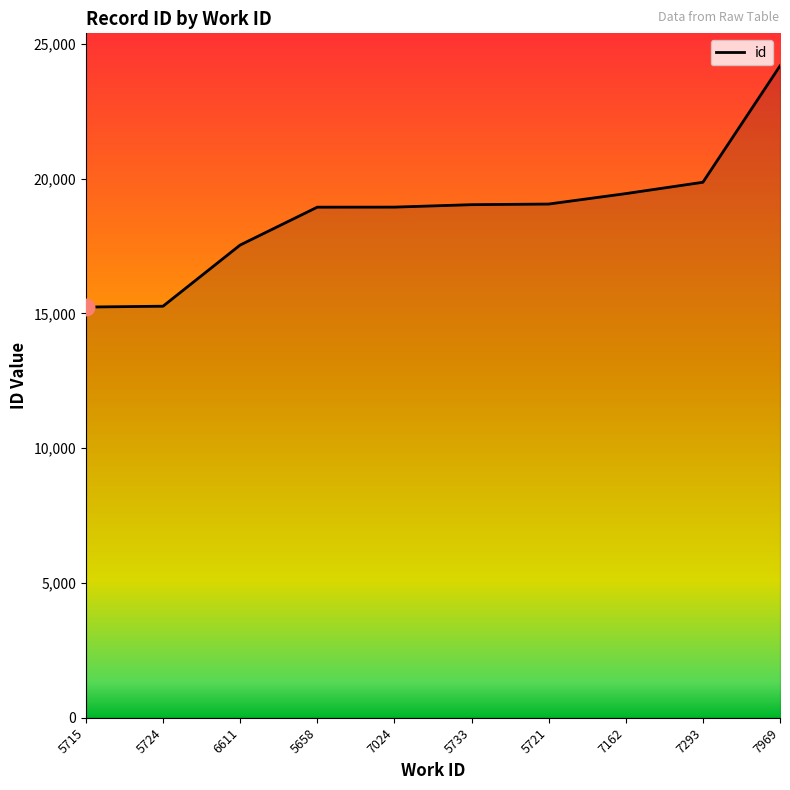

What is the difference between the maximum and minimum values?

8944